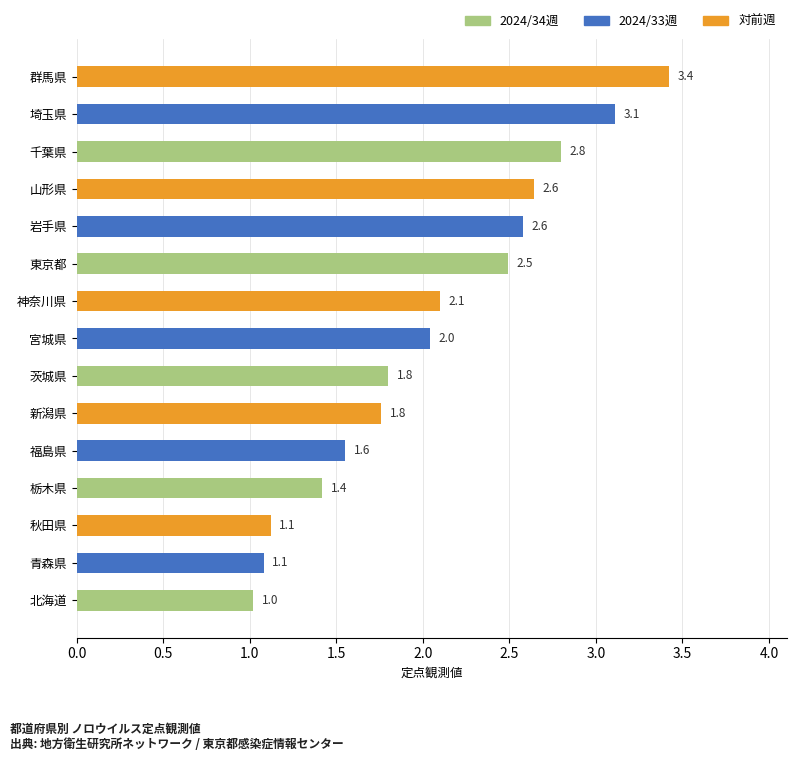

Which has a higher value, 群馬県 or 岩手県?

群馬県